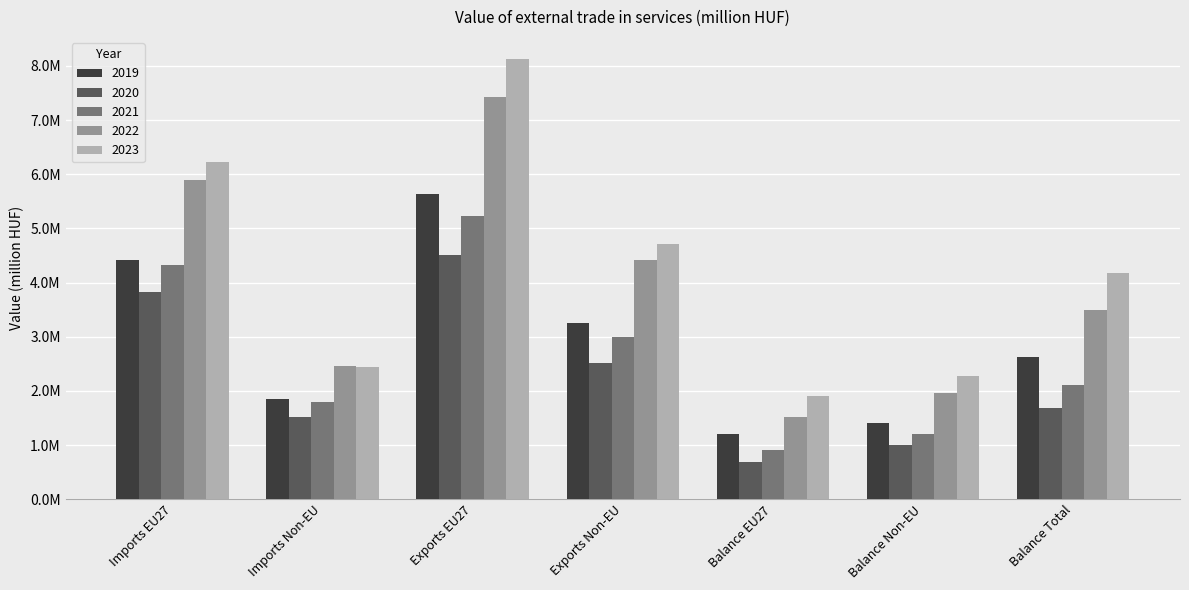

Which series has the widest spread of values?

2023